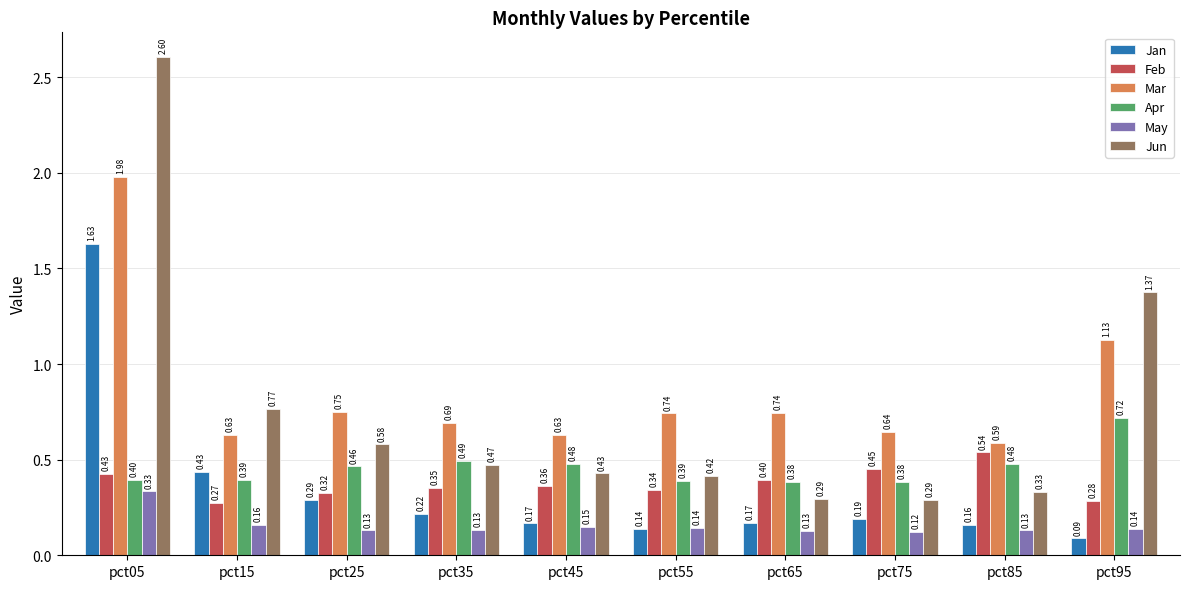

At how many categories does at least one series exceed 0?

10